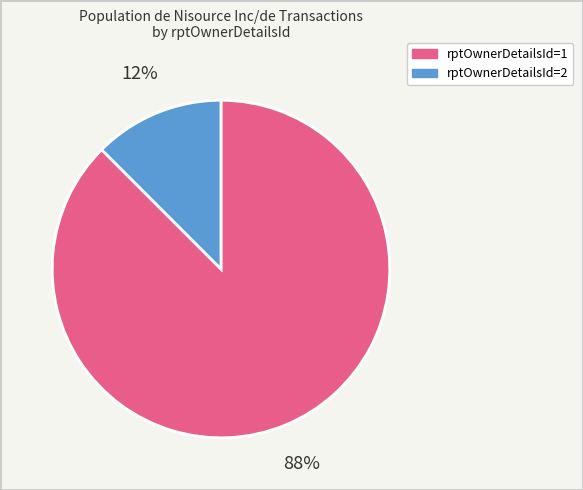

Is there a majority slice in this chart?

Yes